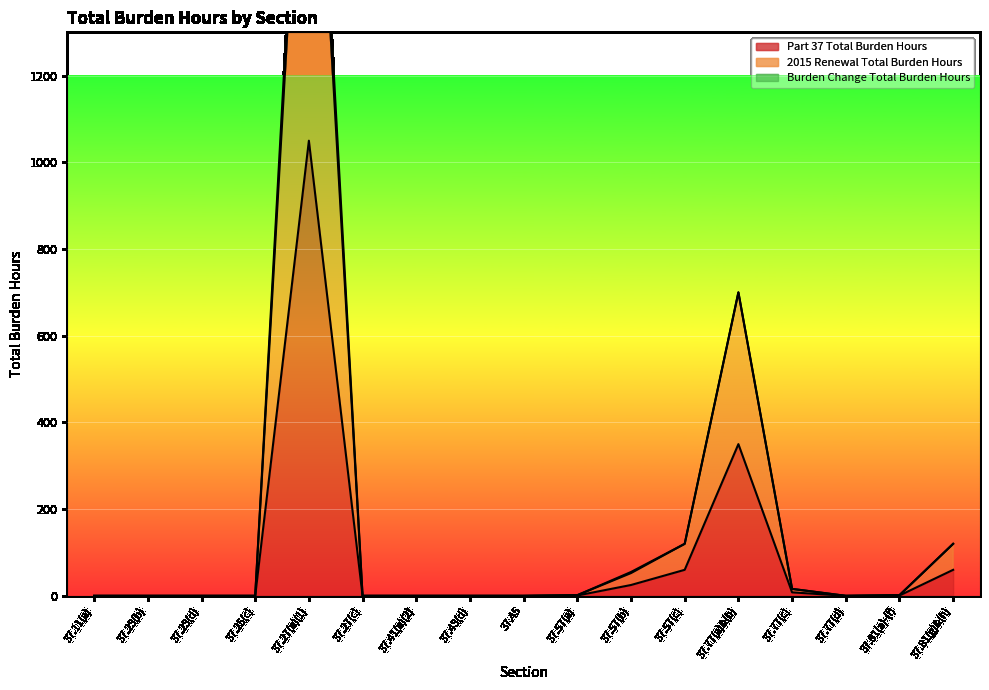

At which category does Part 37 Total Burden Hours reach its first local peak?

37.27(a)(1)